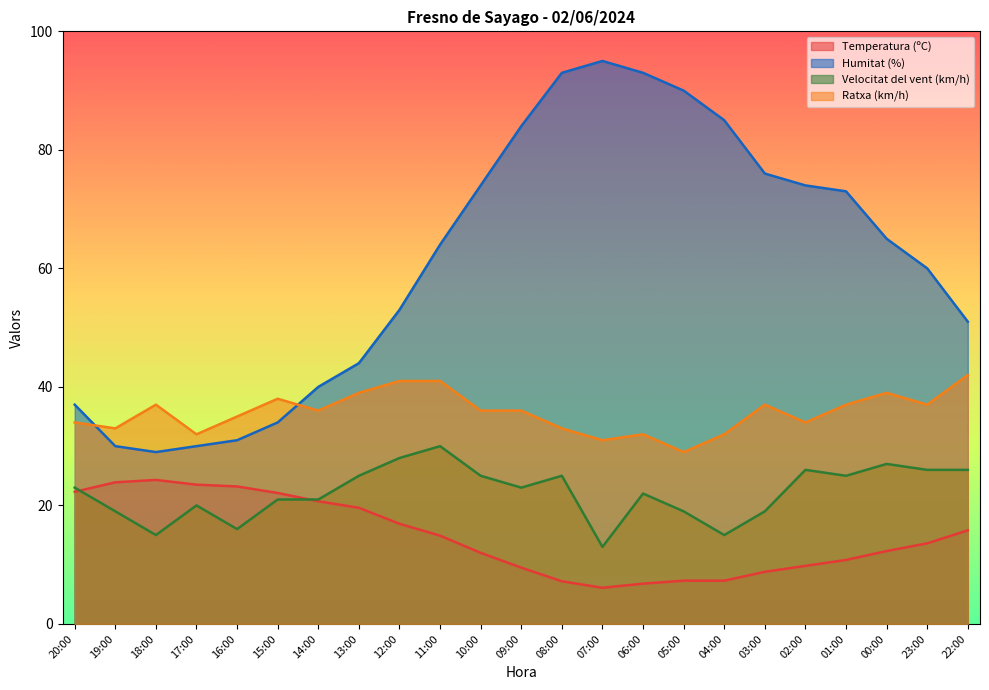

Which series has the widest spread of values?

Humitat (%)